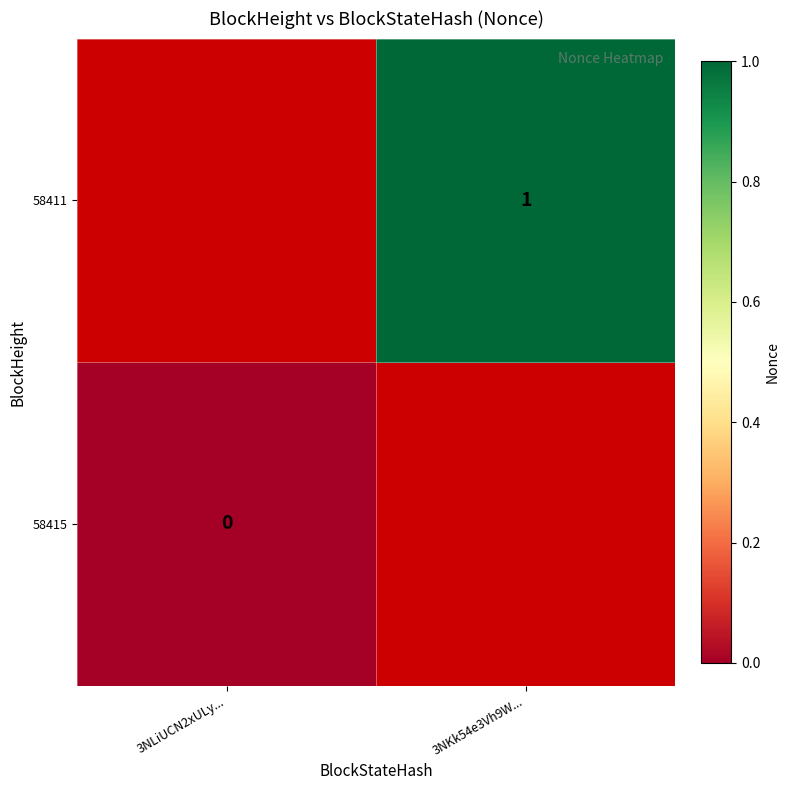

Count the number of data series in this chart.

2